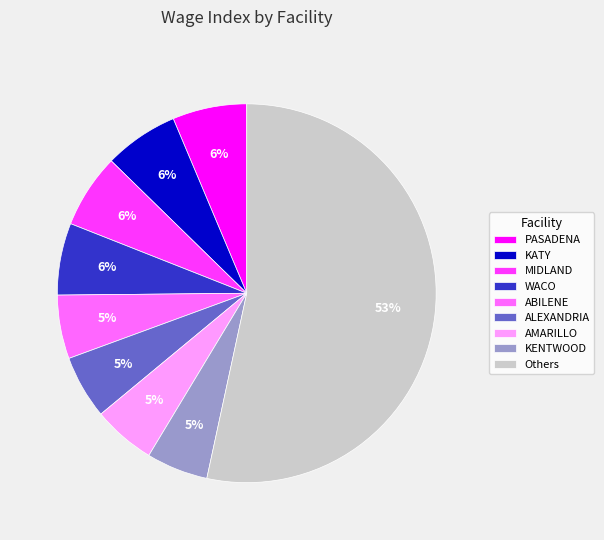

To the nearest percent, what is the difference between the KATY and ABILENE slice percentages?

1%